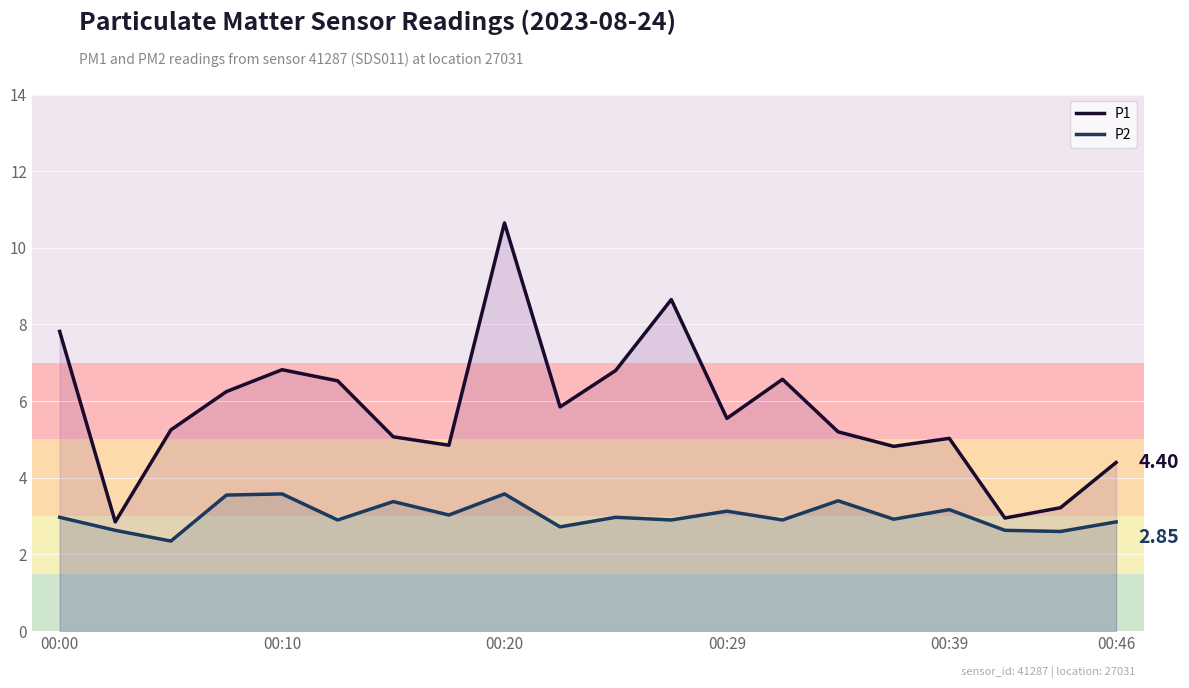

What is the average value of the P1 series?

5.8